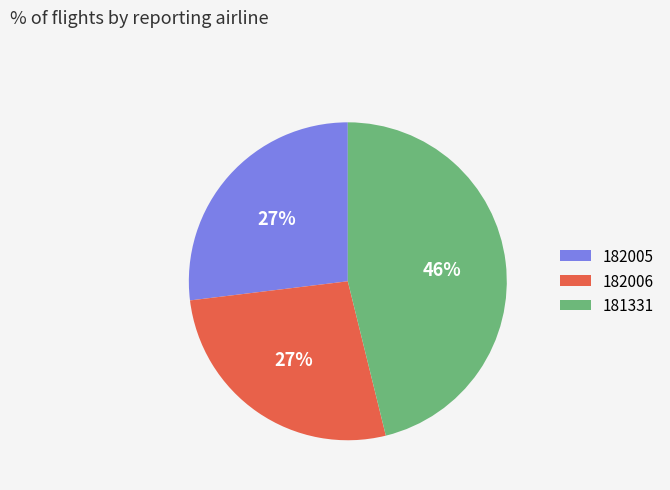

To the nearest percent, what is the difference between the largest and smallest slice percentages?

19%